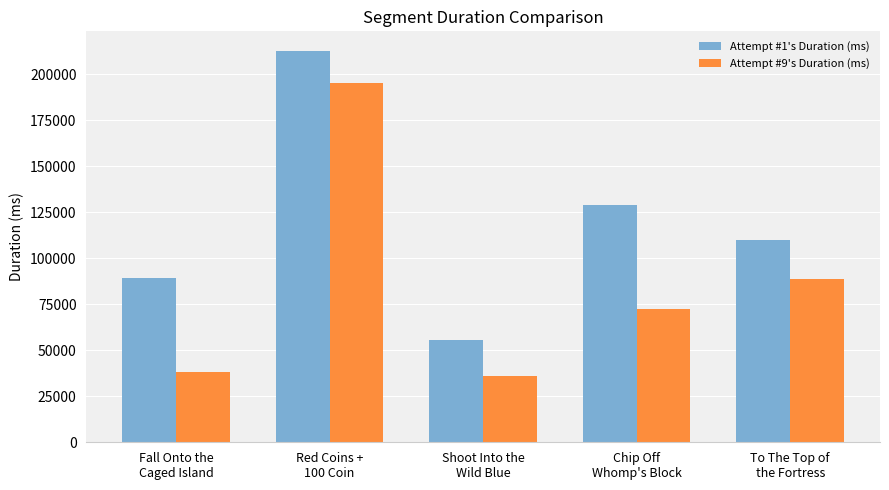

What is the label of the 1st bar from the right?

To The Top of
the Fortress